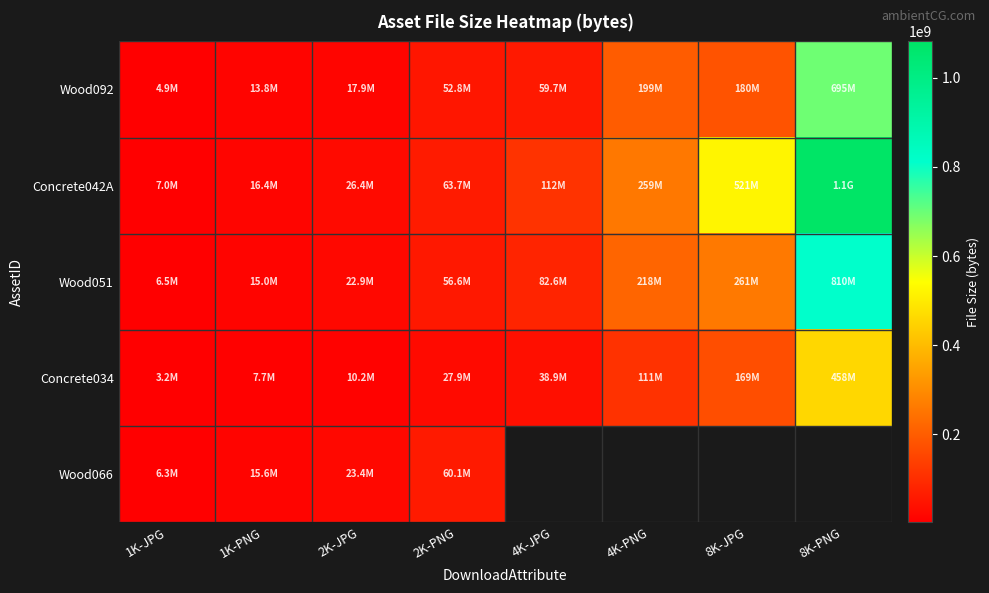

What is the difference between the Wood051 values at 4K-JPG and 2K-PNG?

25929178.0